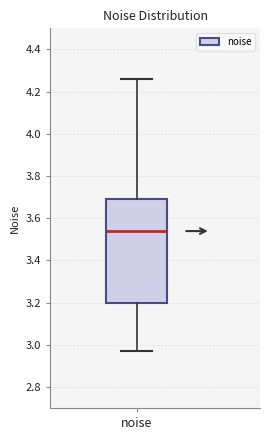

Transcribe this box plot: give where the median line is, the range the box spans, and where the two whiskers end, as read against the y-axis. The values are not printed on the chart, so give them approximately, as read against the axis.

median 3.54, box 3.20 to 3.70, whiskers 2.98 to 4.26